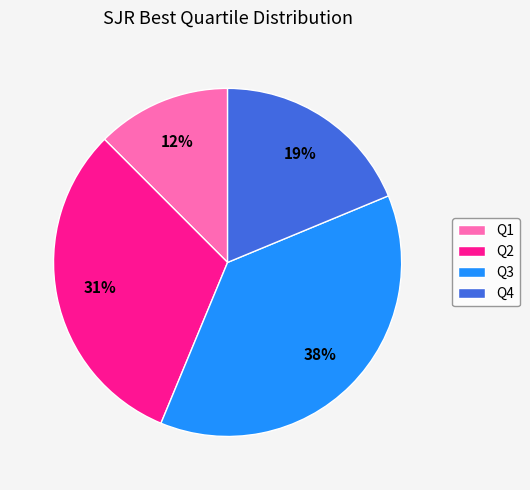

True or false: Q2 accounts for 31% of the total.

True